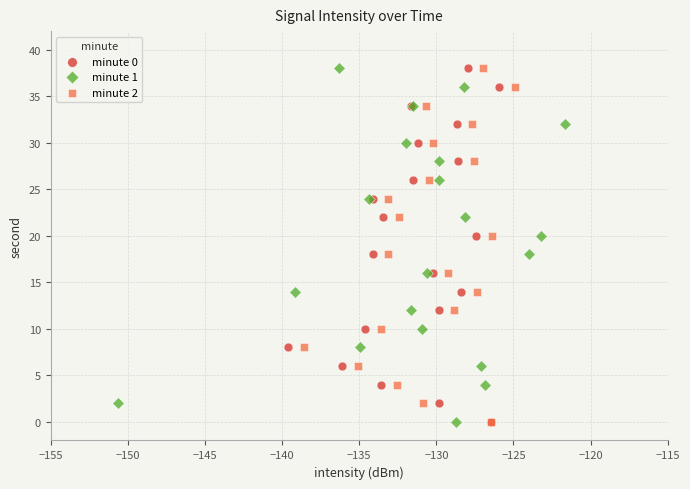

What are all the series names shown in the legend?

minute 0, minute 1, minute 2